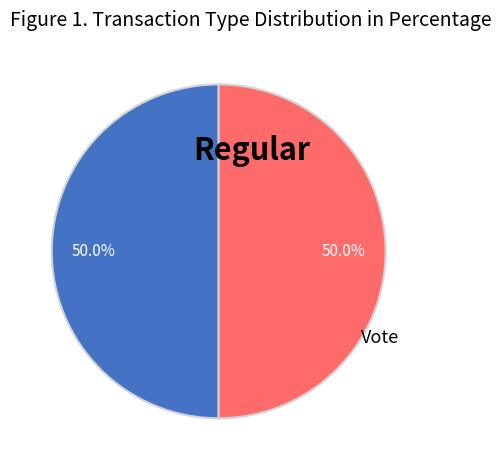

How many slices are in this pie chart?

2